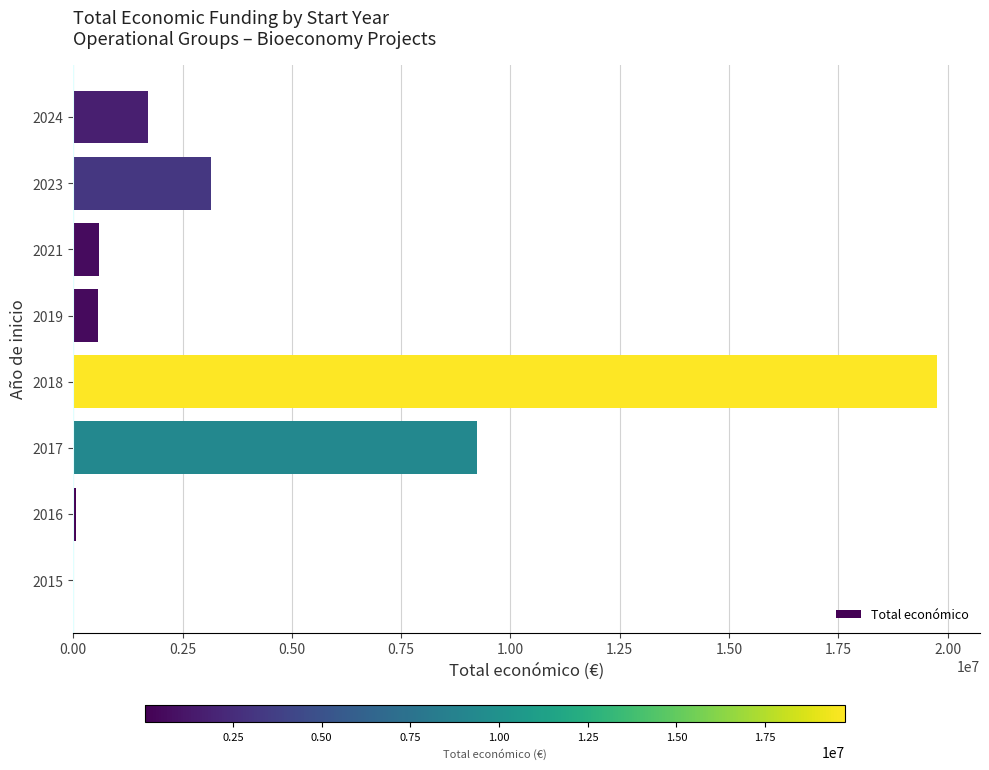

What is the maximum value shown in the chart?

19751075